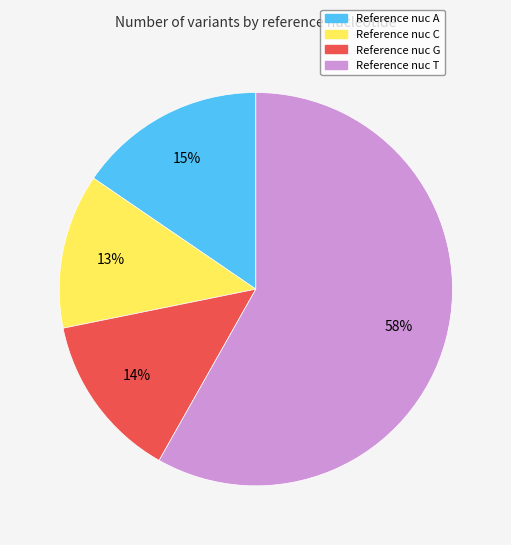

Is there a majority slice in this chart?

Yes